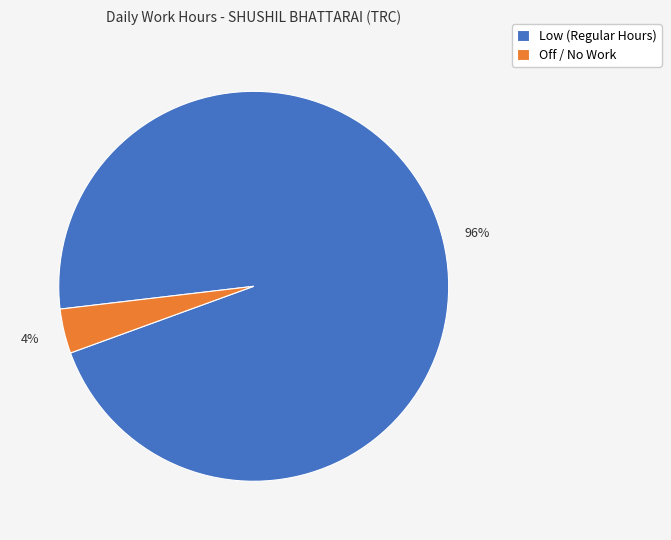

Which category has the biggest portion of the pie?

Low (Regular Hours)